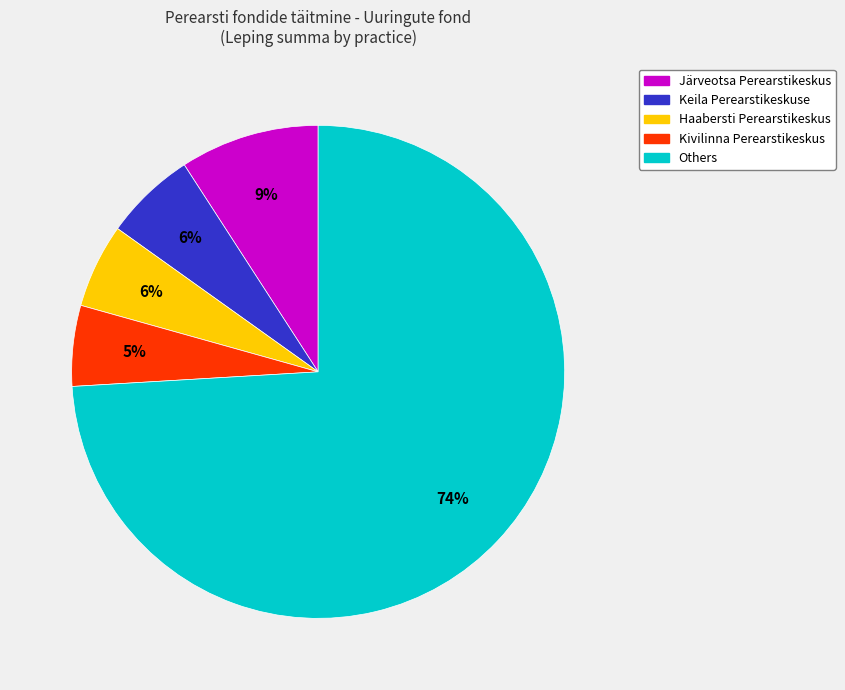

Between Keila Perearstikeskuse and Kivilinna Perearstikeskus, which is larger?

Keila Perearstikeskuse